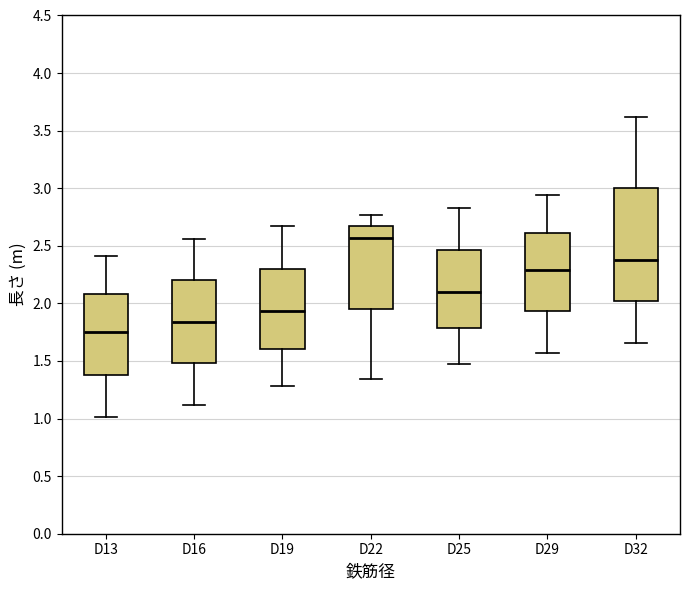

Where does the upper whisker of the box for D16 end on the y-axis? The values are not printed on the chart, so give them approximately, as read against the axis.

2.55